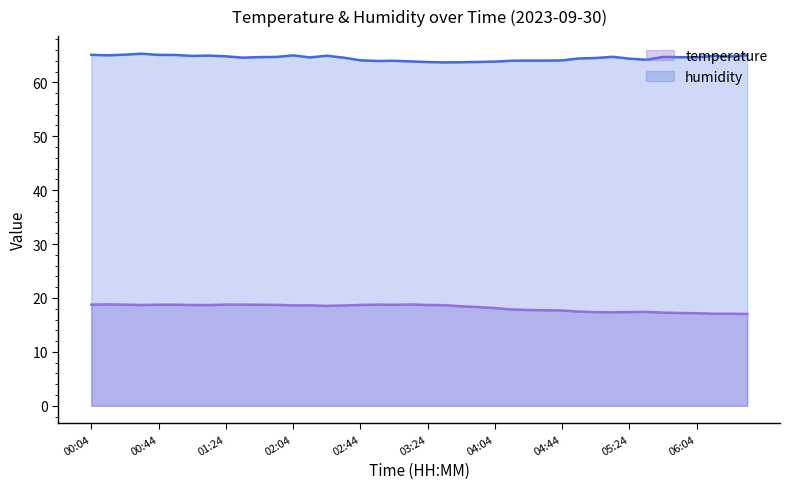

At which category is the sum across all series the highest?

00:34